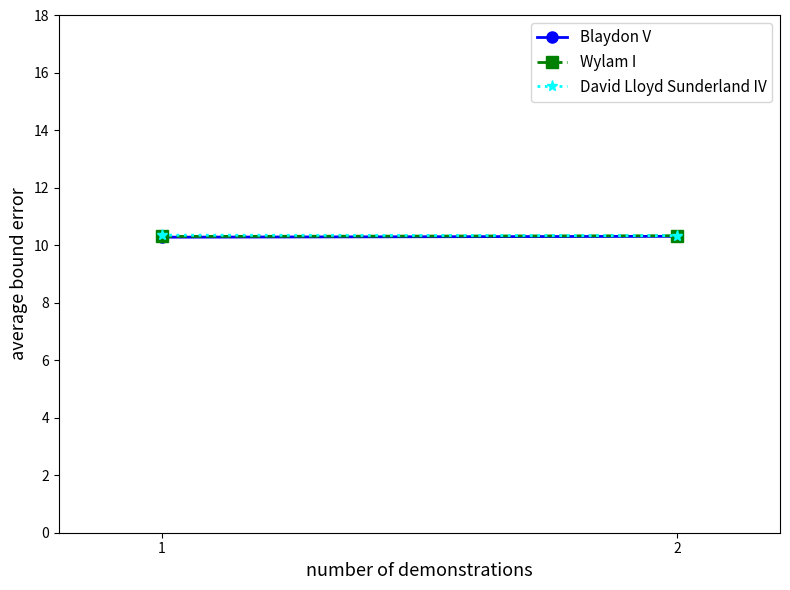

Count the number of data series in this chart.

3